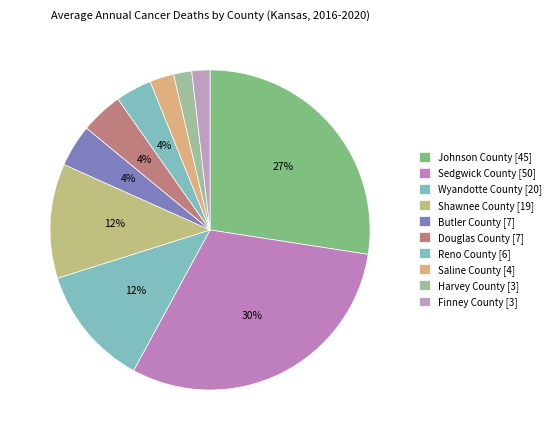

How many slices are in this pie chart?

10